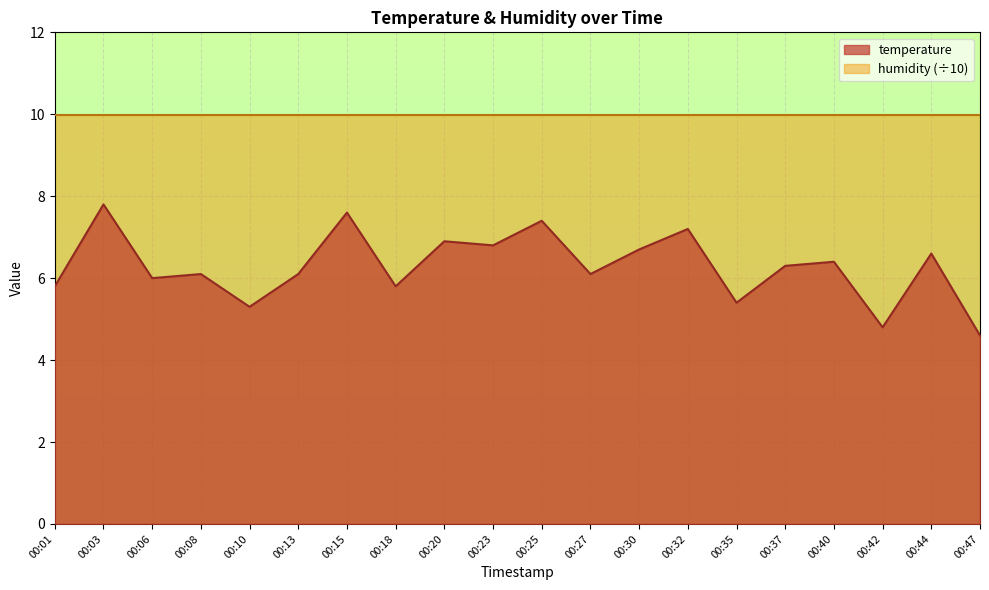

What is the difference between the maximum and minimum values?

3.2